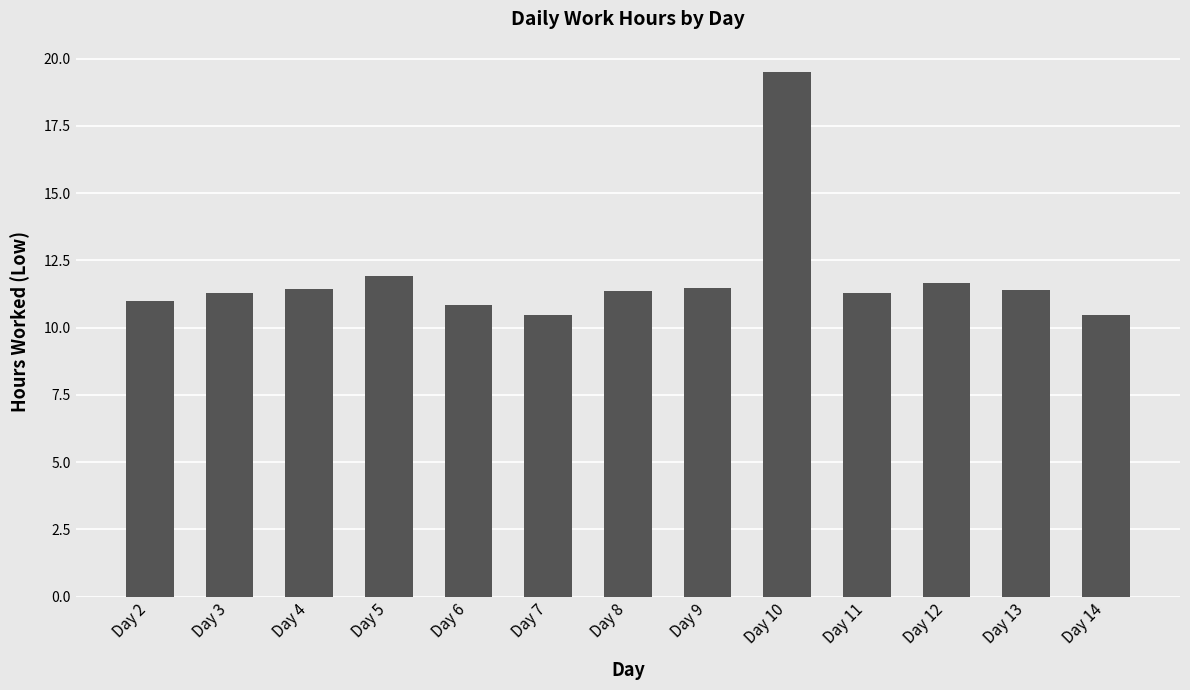

The value at Day 8 is 19.1. True or false?

False